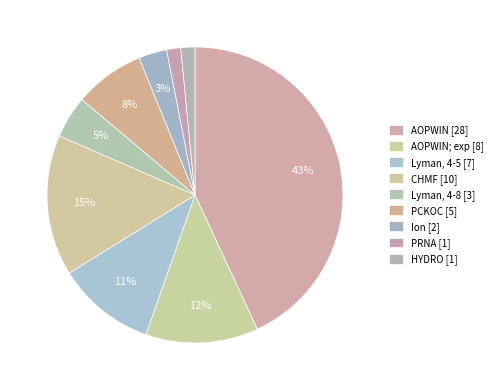

Rank the categories by value from highest to lowest.

AOPWIN, CHMF, AOPWIN; exp, Lyman, 4-5, PCKOC, Lyman, 4-8, Ion, PRNA, HYDRO